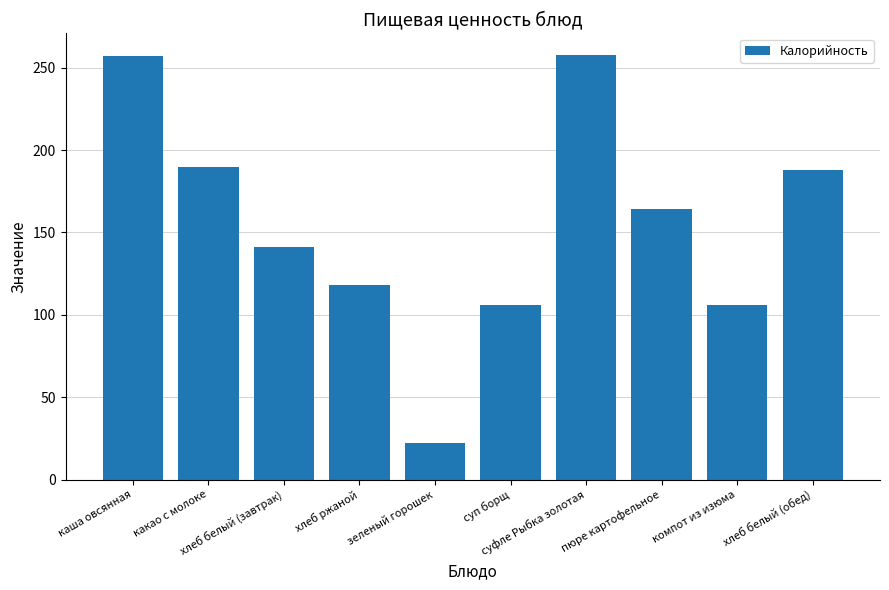

What is the average value?

155